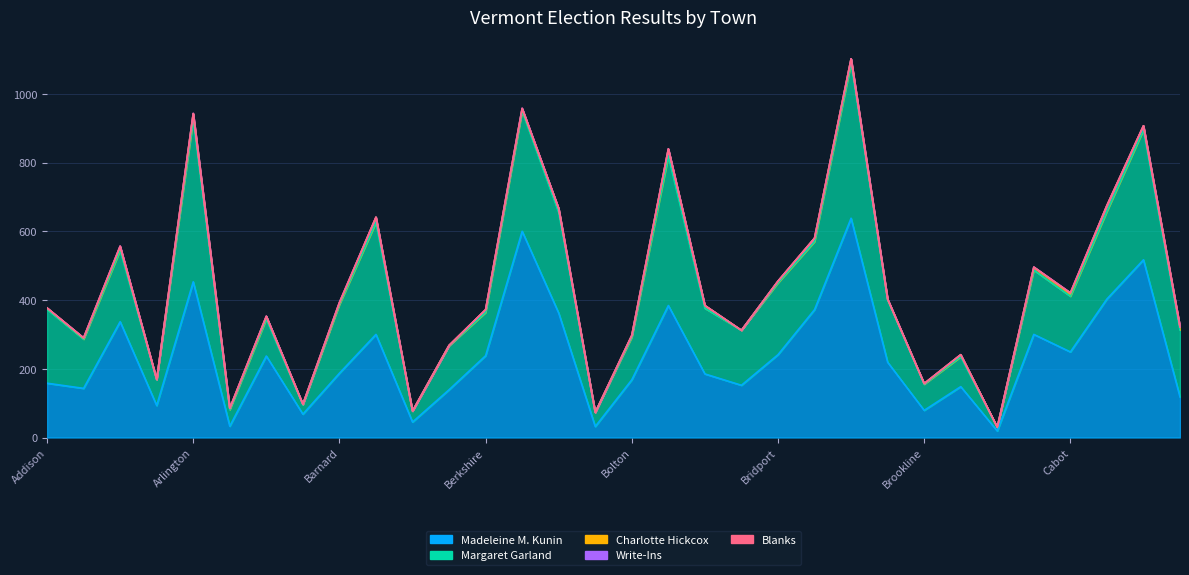

At which label does Charlotte Hickcox reach its minimum?

Belvidere